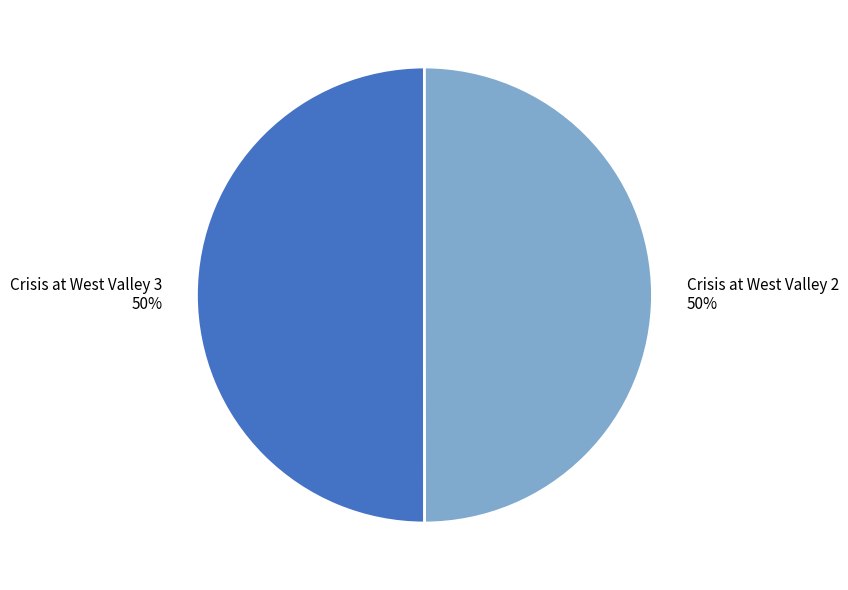

True or false: Crisis at West Valley 3 accounts for 50% of the total.

True